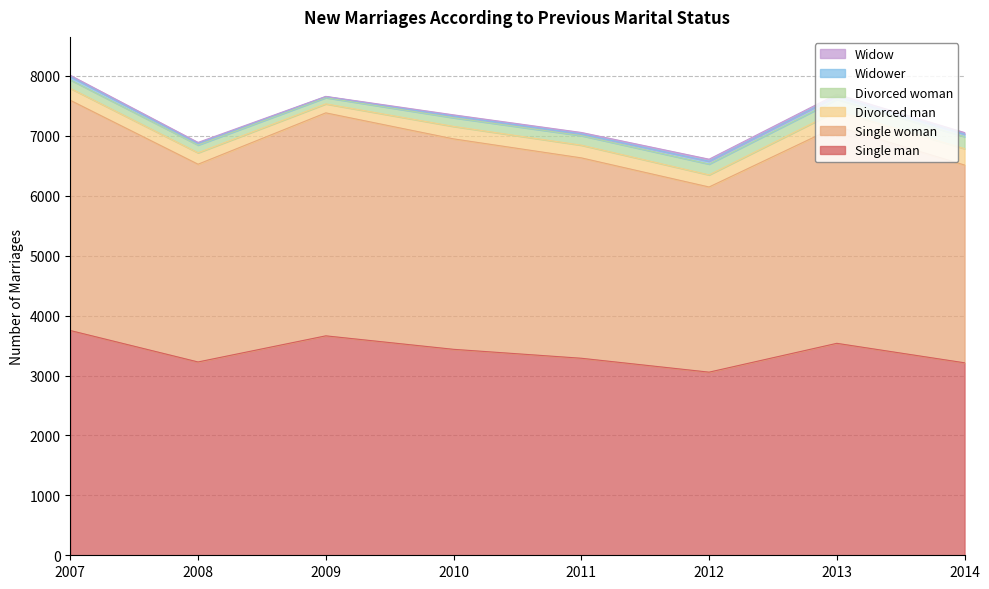

Read the Divorced man value at 2012, to the nearest 5.

200